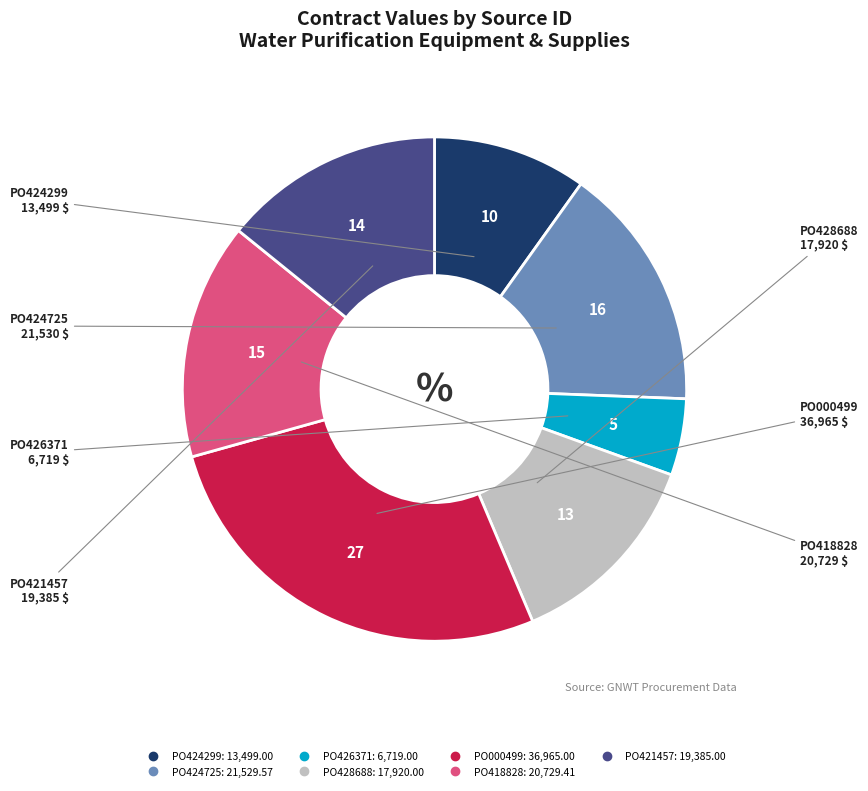

Which category has the biggest portion of the pie?

PO000499